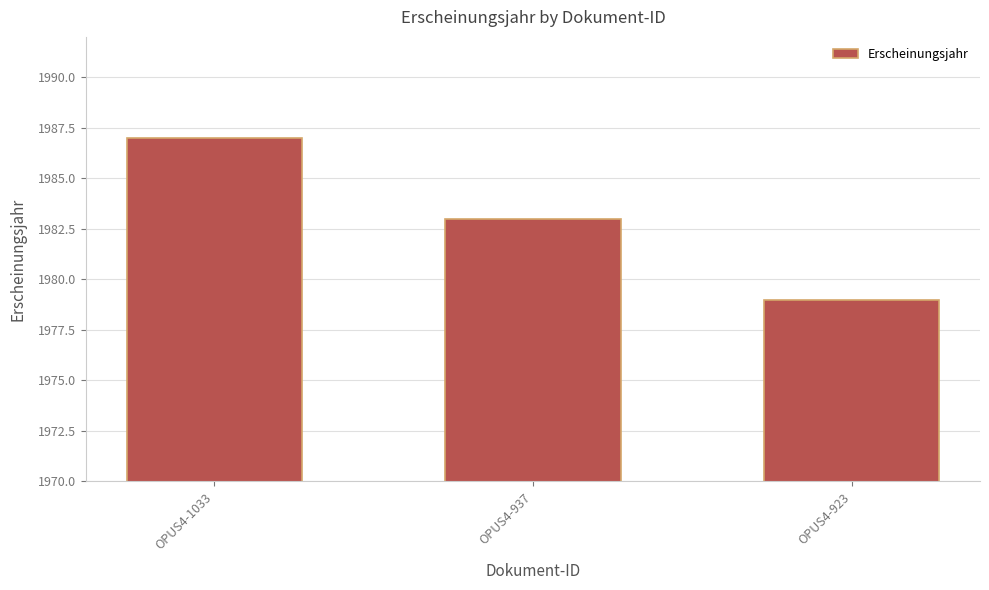

What is the ratio of the value at OPUS4-937 to the value at OPUS4-923?

1.0